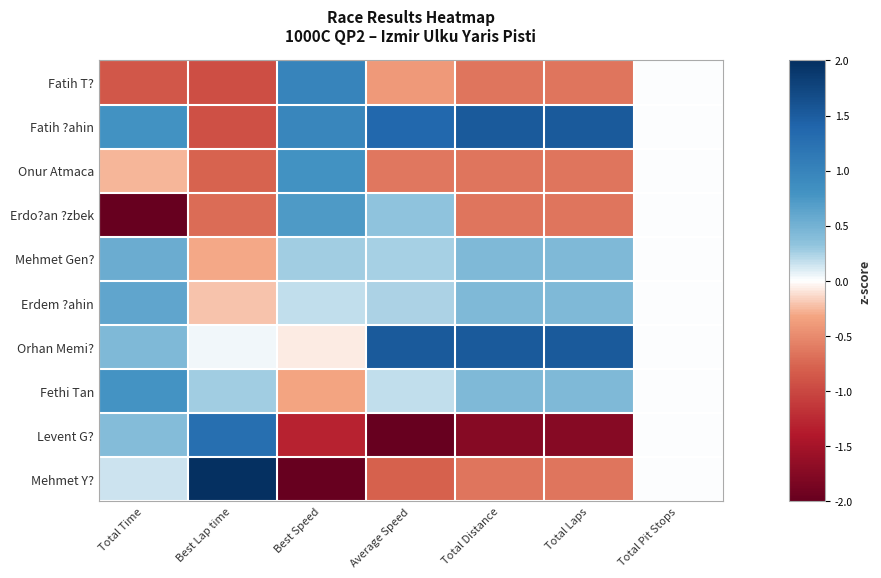

Between Total Distance and Best Speed, which is larger?

Best Speed